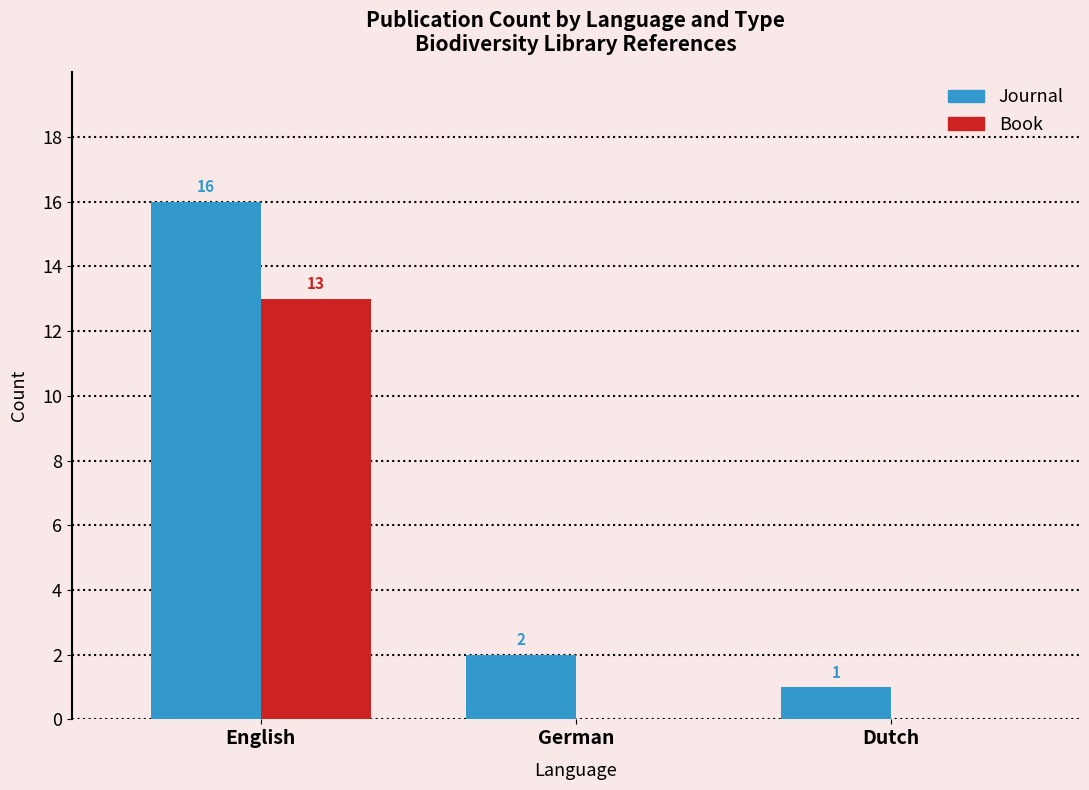

At which category is the sum across all series the highest?

English